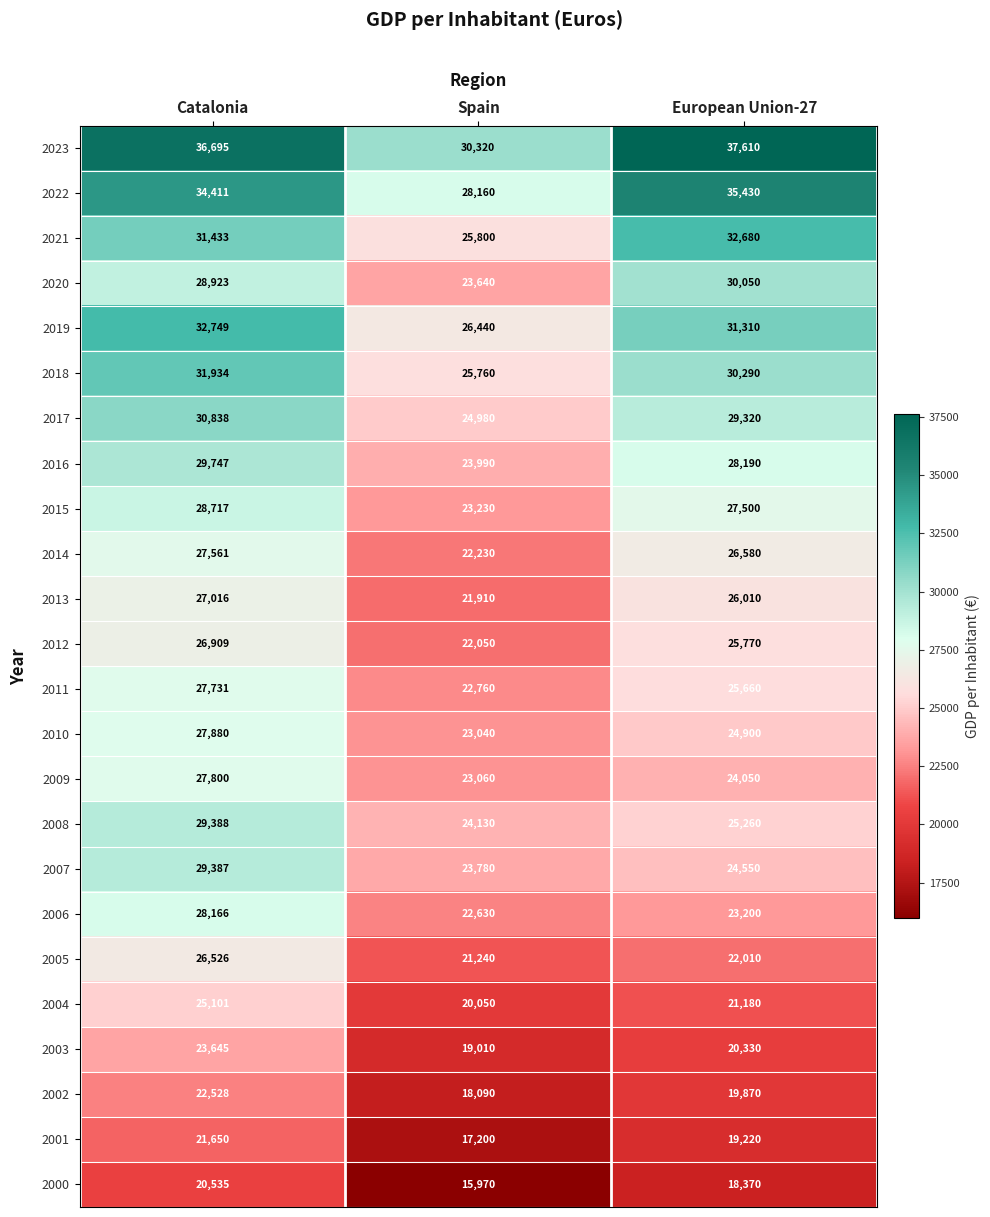

Is it true that 2013 equals 21910 at Spain?

True